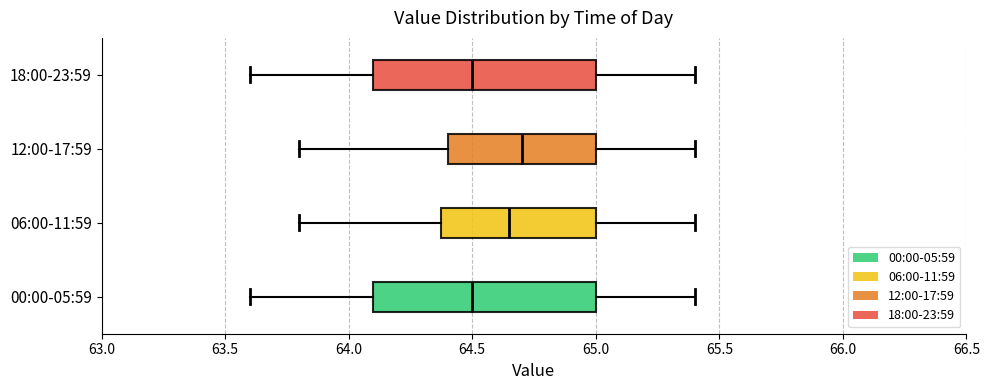

Where does the right whisker of the box for 18:00-23:59 end on the x-axis? The values are not printed on the chart, so give them approximately, as read against the axis.

65.40